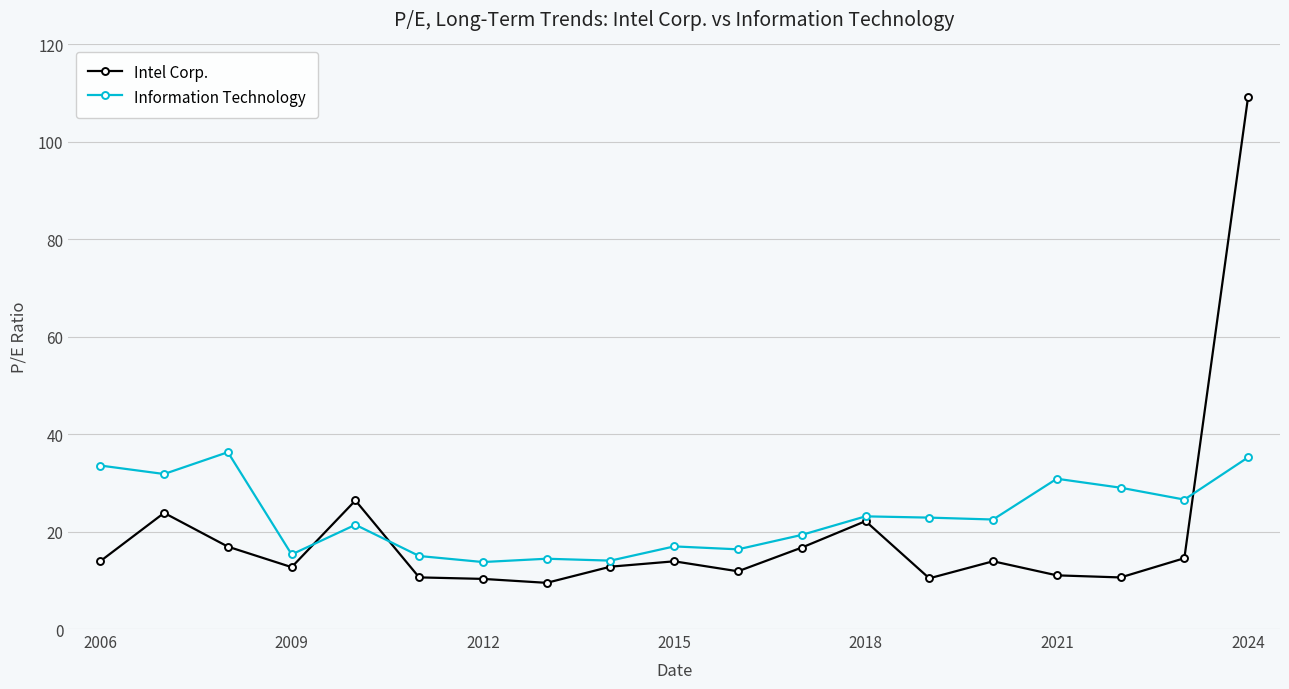

True or false: Information Technology has more than 2 interior local peaks.

True